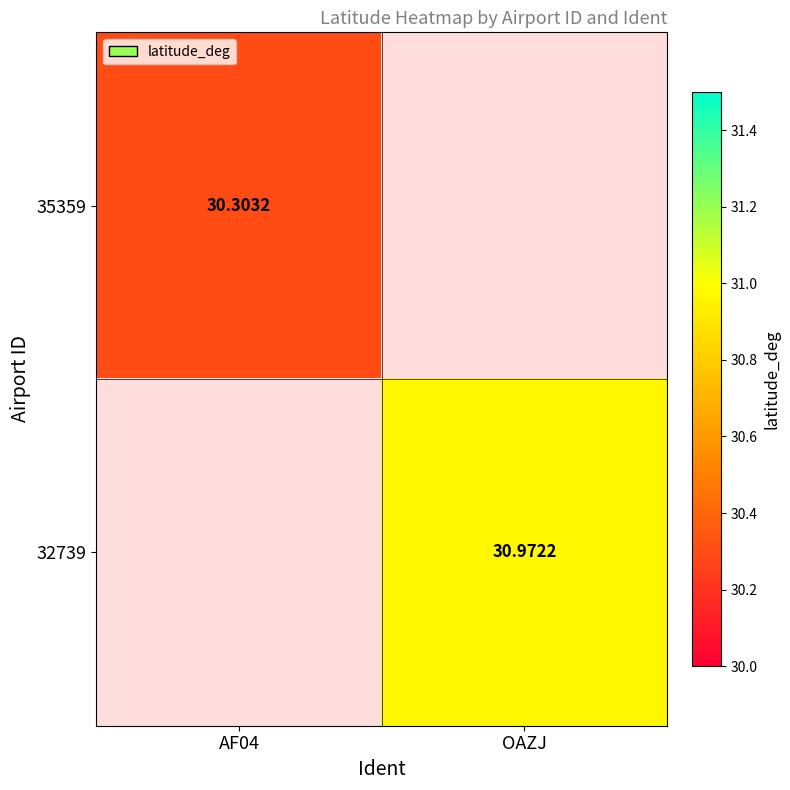

Rank the series at OAZJ from highest to lowest value.

35359, 32739